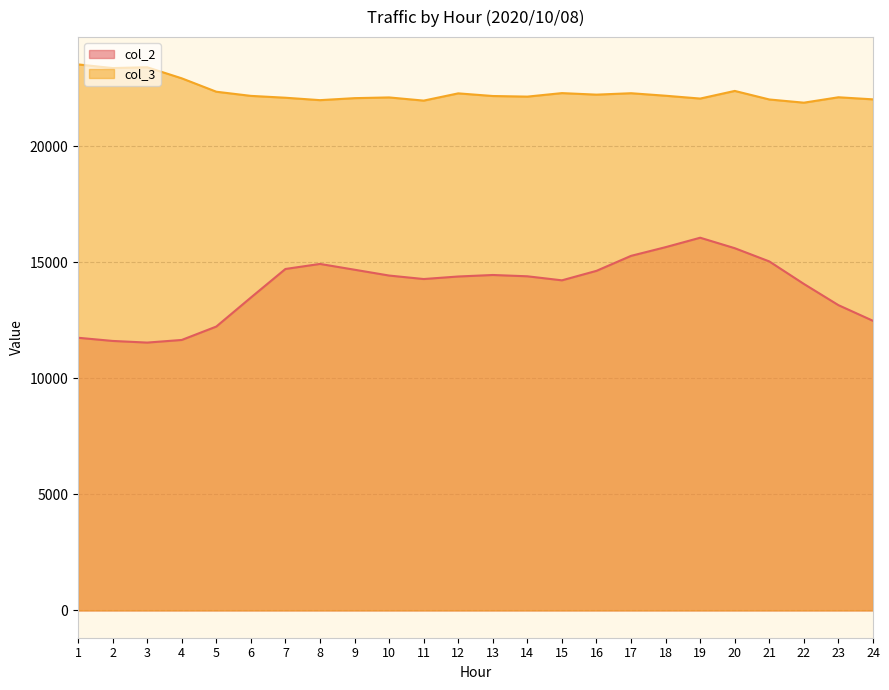

List the labels in order of col_3 value, smallest first.

22, 11, 8, 21, 24, 19, 9, 7, 10, 23, 14, 13, 6, 18, 16, 12, 17, 15, 5, 20, 4, 2, 3, 1